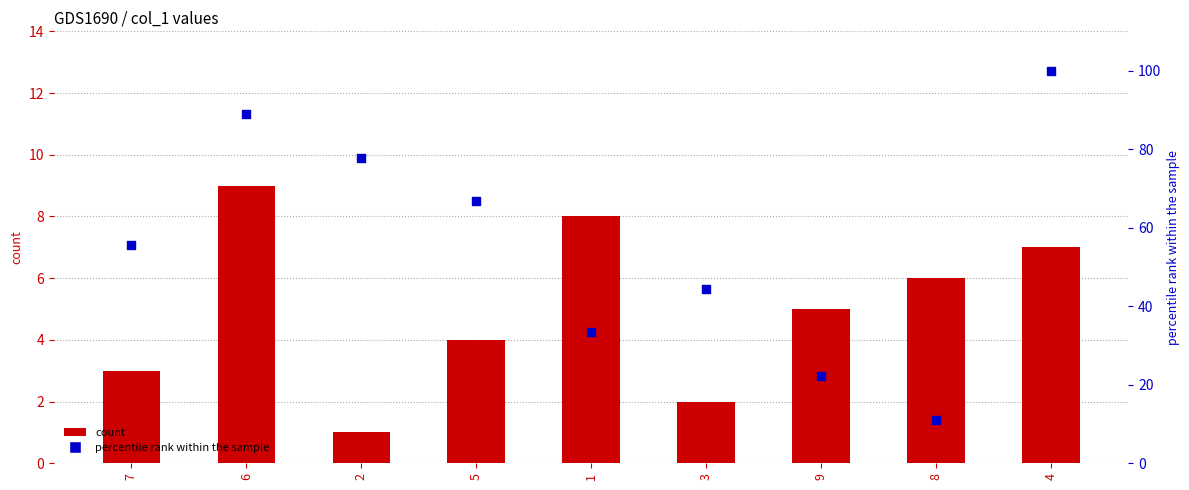

At which category is the sum across all series the highest?

4